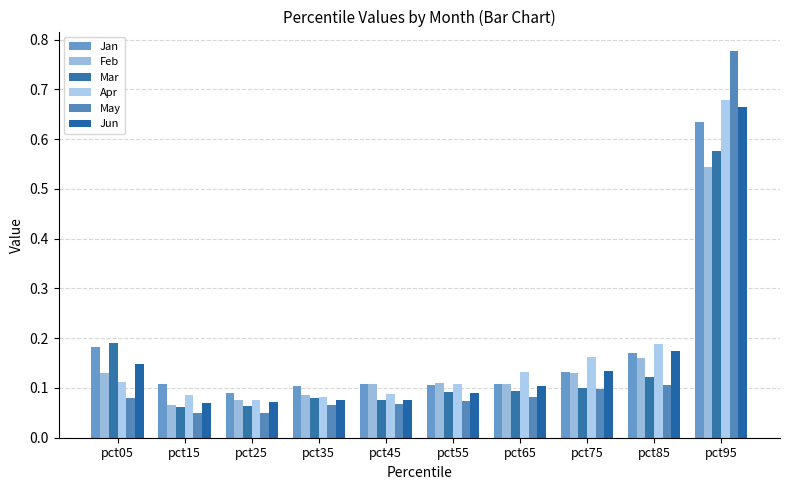

The value of May at pct95 is 0.3. True or false?

False